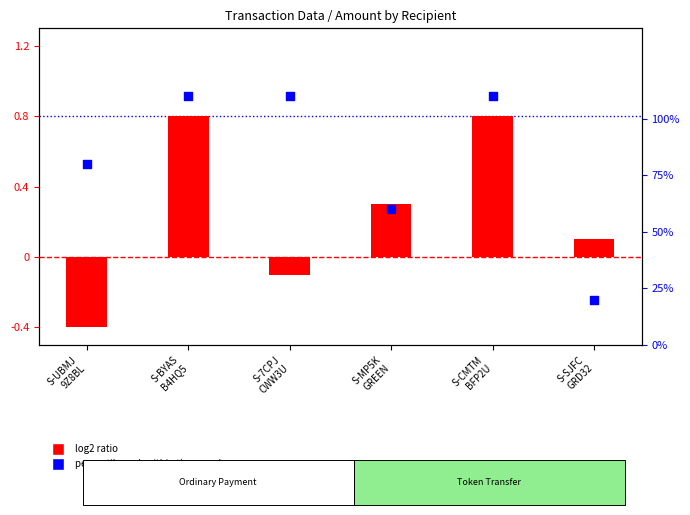

At how many categories does at least one series exceed 0?

6